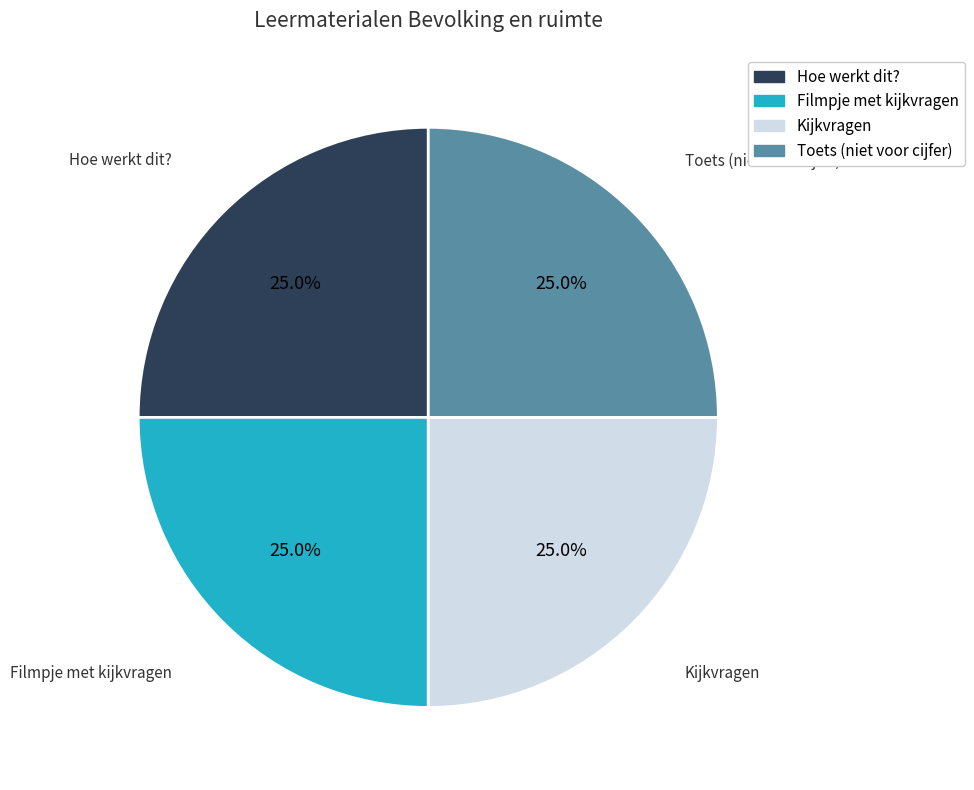

To the nearest percent, what percentage of the pie is Kijkvragen?

25%